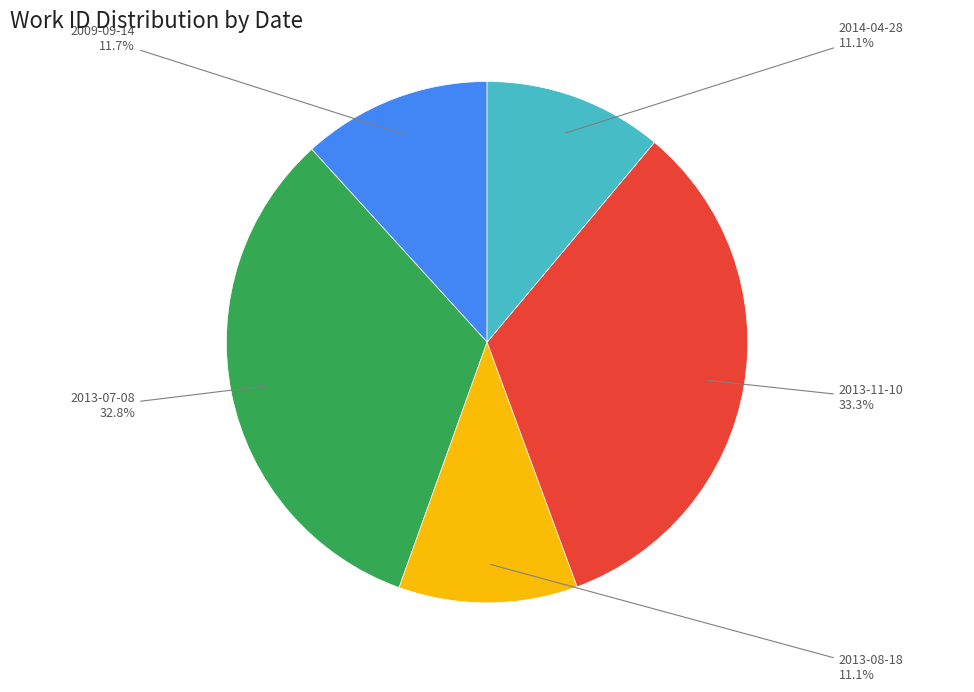

Count the number of slices in the pie.

5